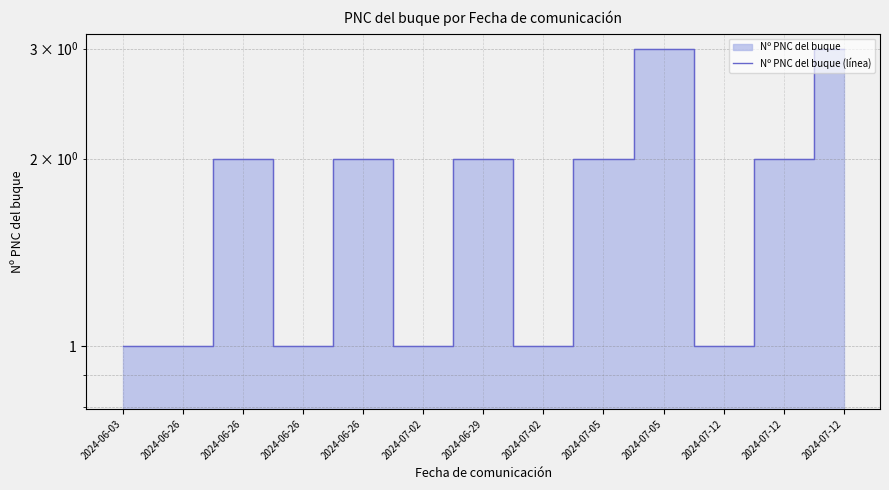

Reading right to left, extract all data points from this chart.

2024-07-12=3	2024-07-12=2	2024-07-12=1	2024-07-05=3	2024-07-05=2	2024-07-02=1	2024-06-29=2	2024-07-02=1	2024-06-26=2	2024-06-26=1	2024-06-26=2	2024-06-26=1	2024-06-03=1